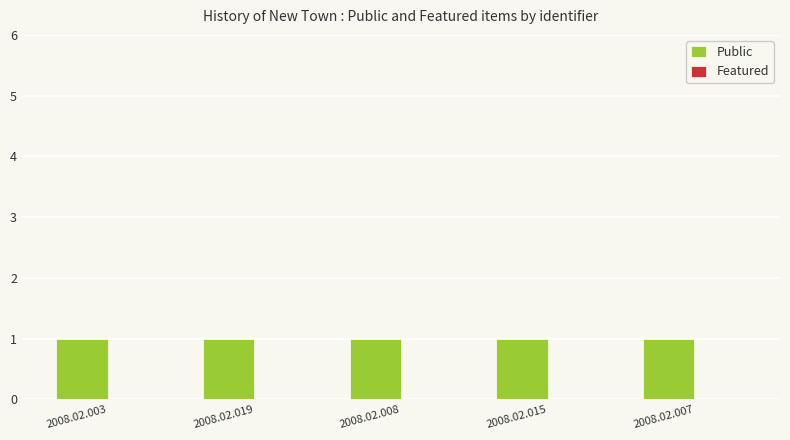

What position from the left is 2008.02.019?

2